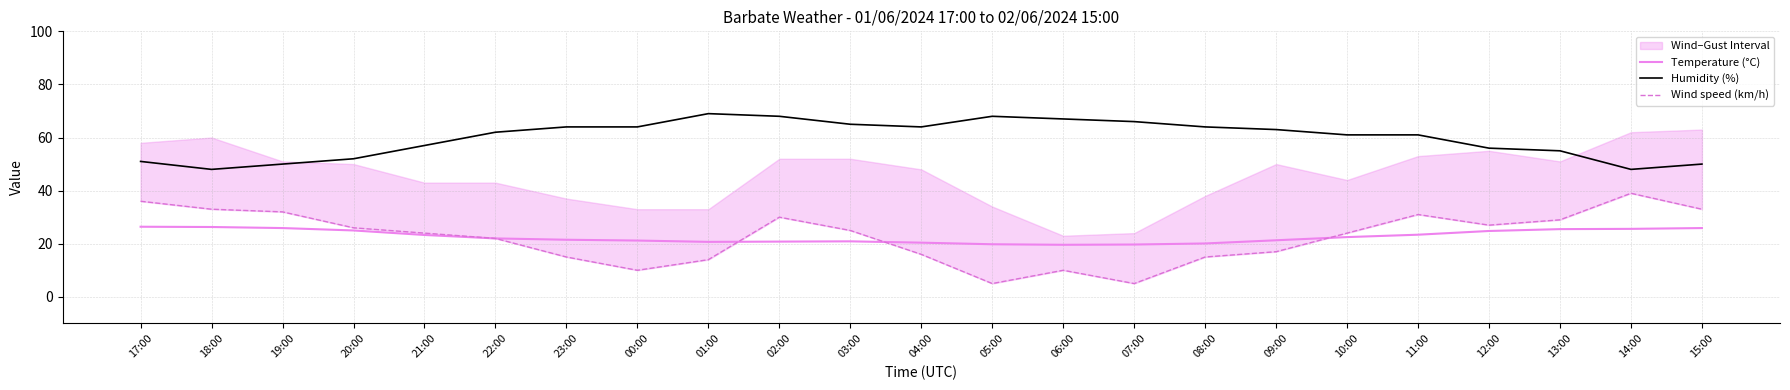

What is the difference between the Humidity (%) values at 03:00 and 04:00?

1.0